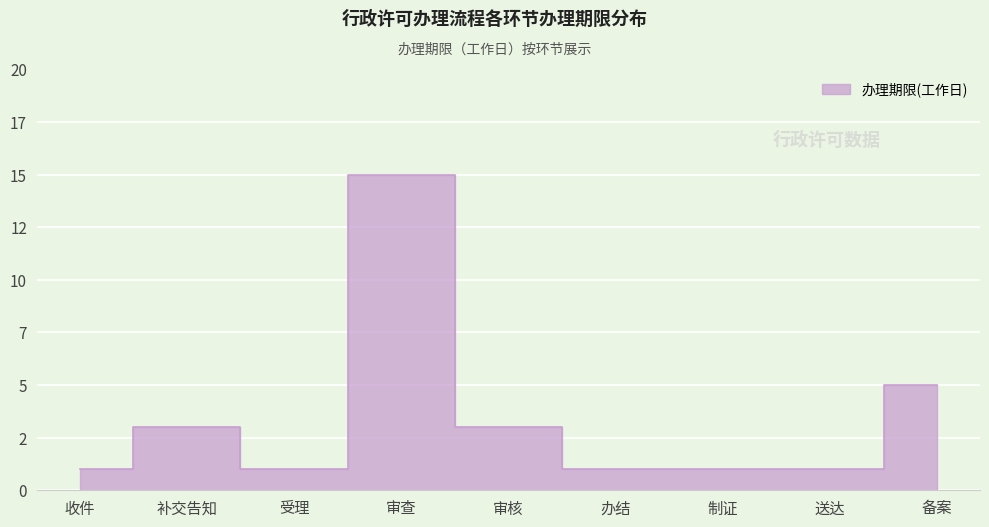

Is it true that the value at 制证 is 2?

False